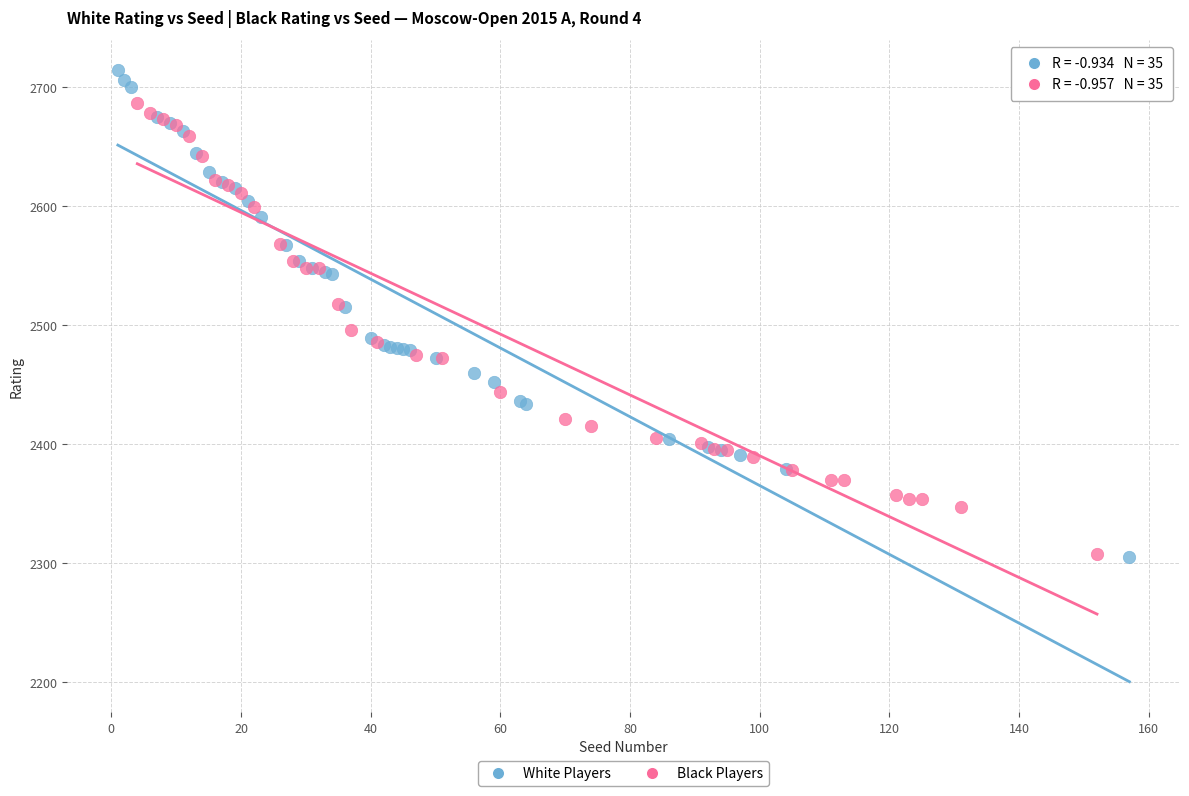

What are all the series names shown in the legend?

White Players, Black Players